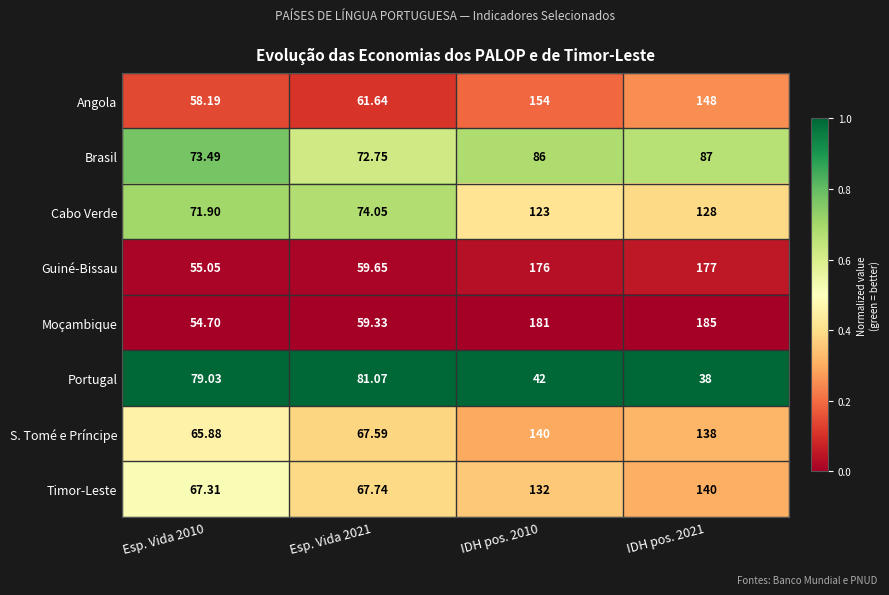

Rank the series at IDH pos. 2010 from highest to lowest value.

Moçambique, Guiné-Bissau, Angola, S. Tomé e Príncipe, Timor-Leste, Cabo Verde, Brasil, Portugal